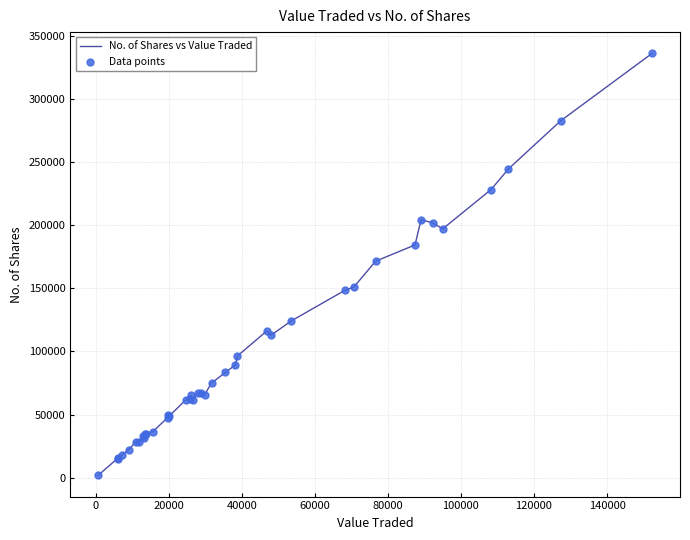

What is the difference between the maximum and minimum values?

334911